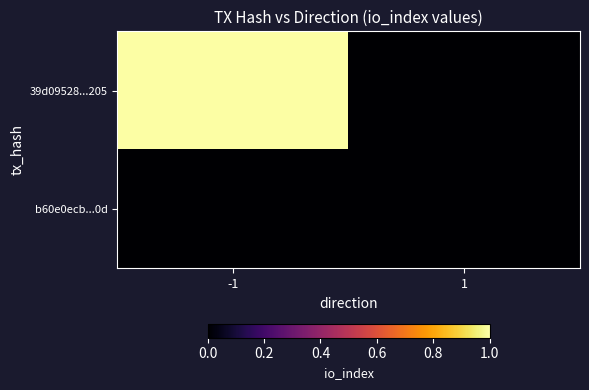

Between -1 and 1, which is larger?

-1